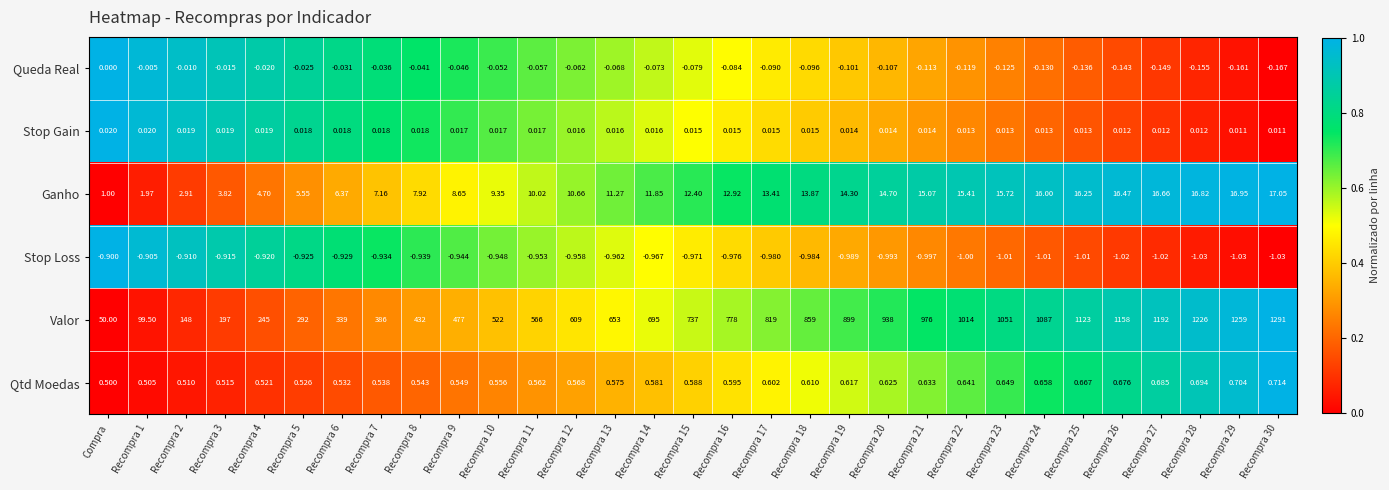

Which series has the largest total across all categories?

Valor